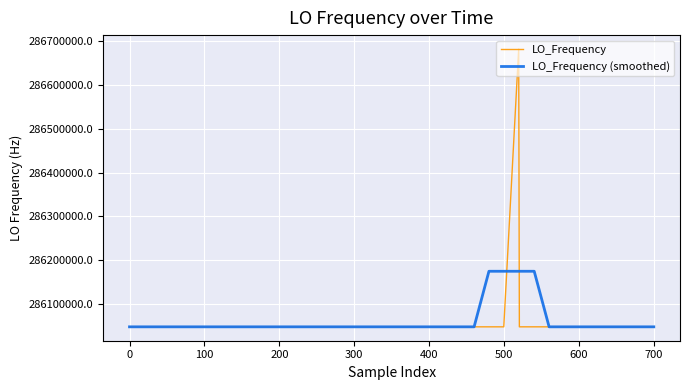

List the series in order of their peak value, lowest first.

LO_Frequency (smoothed), LO_Frequency